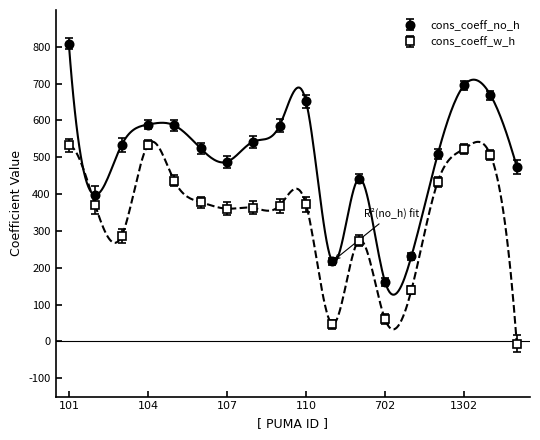

How many interior local valleys does the cons_coeff_no_h series have?

4